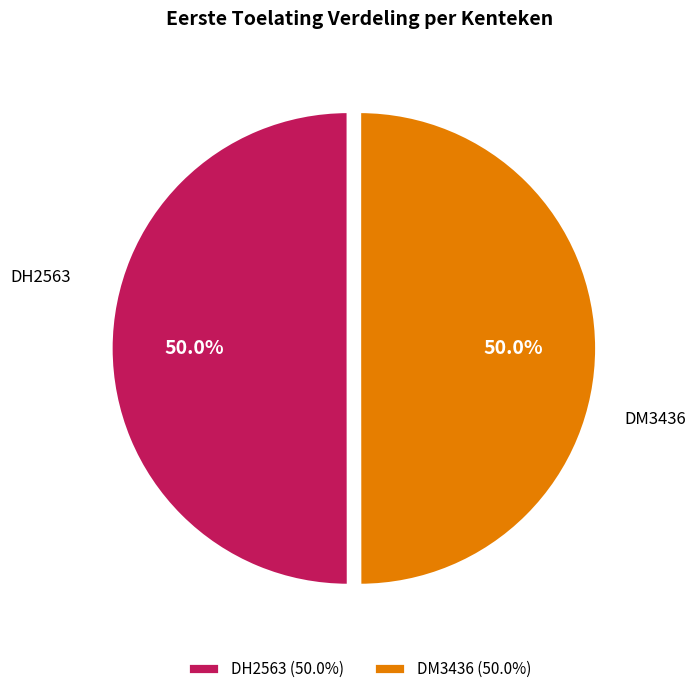

What percentage is NOT represented by DM3436?

50.0%